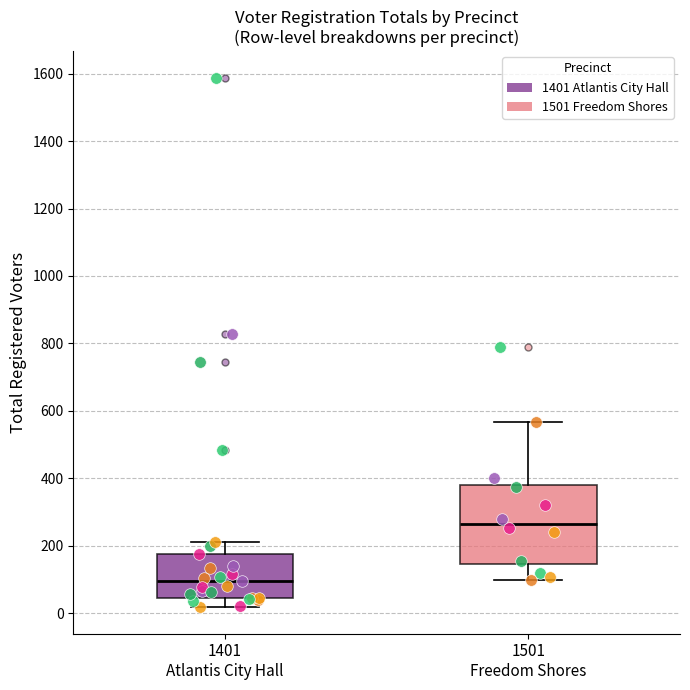

Which box has the lowest median line?

1401 Atlantis City Hall